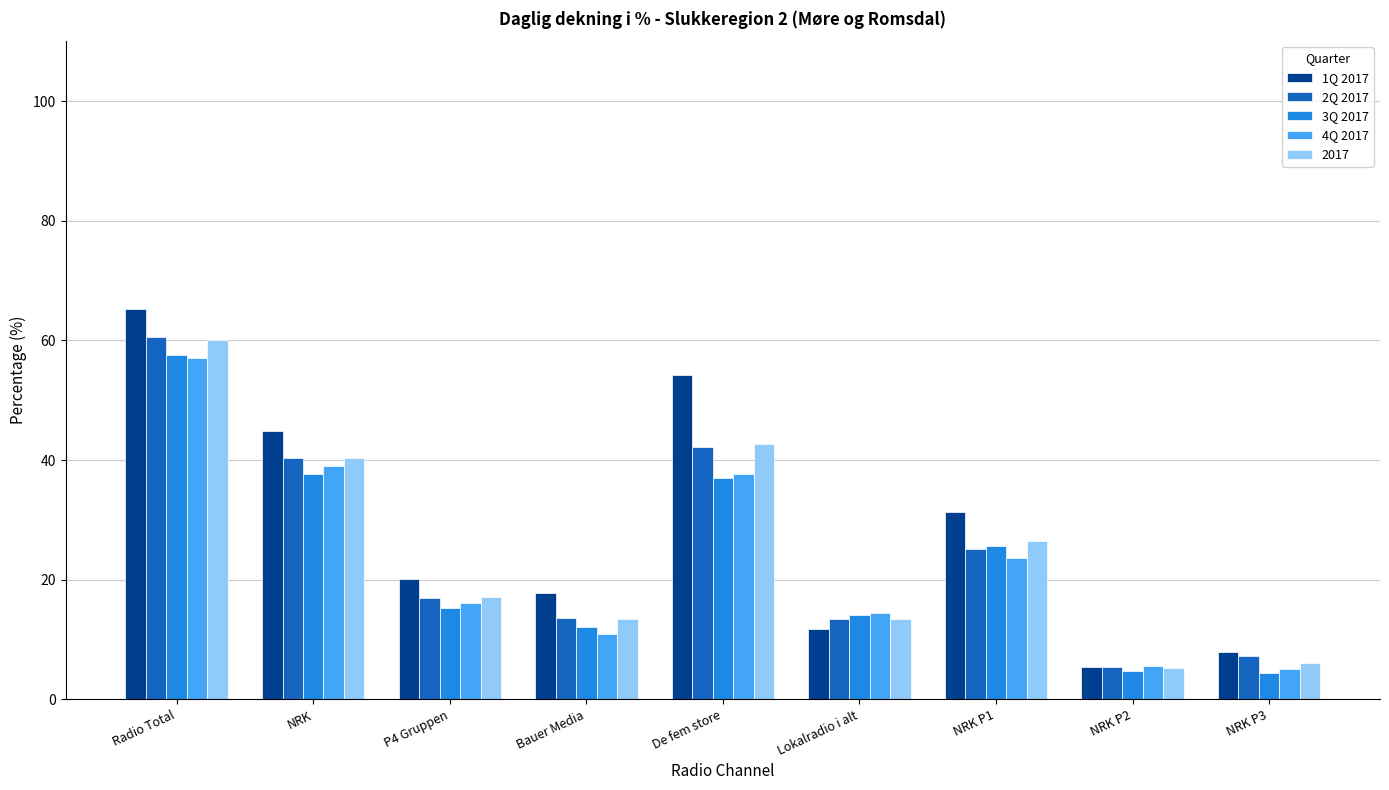

Which series changed the most between NRK P1 and NRK P2?

1Q 2017